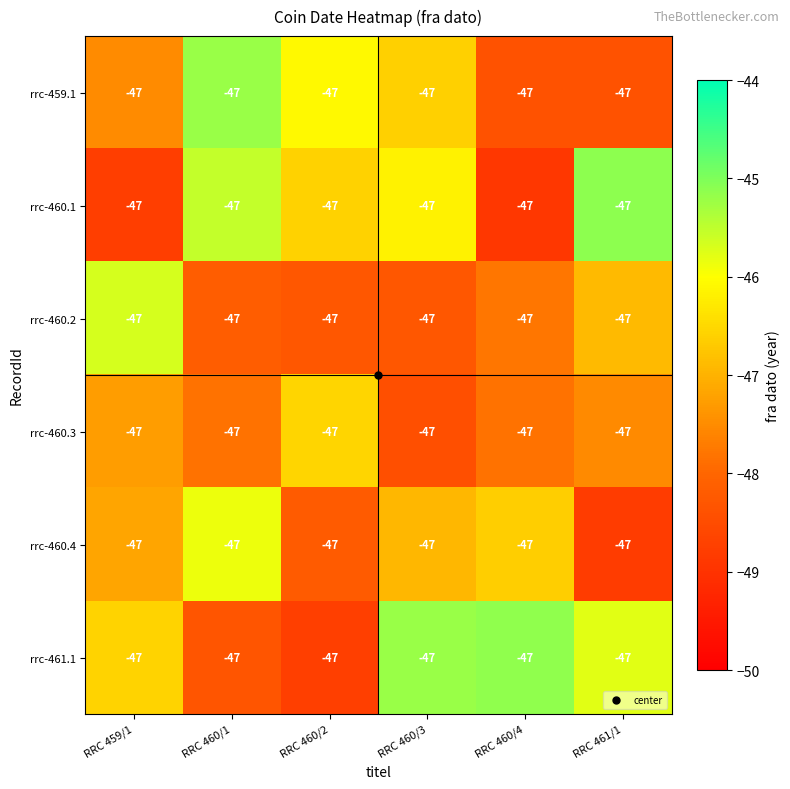

Reading right to left, extract all data points from this chart.

rrc-459.1: RRC 461/1=-47.0	RRC 460/4=-47.0	RRC 460/3=-47.0	RRC 460/2=-47.0	RRC 460/1=-47.0	RRC 459/1=-47.0
rrc-460.1: RRC 461/1=-47.0	RRC 460/4=-47.0	RRC 460/3=-47.0	RRC 460/2=-47.0	RRC 460/1=-47.0	RRC 459/1=-47.0
rrc-460.2: RRC 461/1=-47.0	RRC 460/4=-47.0	RRC 460/3=-47.0	RRC 460/2=-47.0	RRC 460/1=-47.0	RRC 459/1=-47.0
rrc-460.3: RRC 461/1=-47.0	RRC 460/4=-47.0	RRC 460/3=-47.0	RRC 460/2=-47.0	RRC 460/1=-47.0	RRC 459/1=-47.0
rrc-460.4: RRC 461/1=-47.0	RRC 460/4=-47.0	RRC 460/3=-47.0	RRC 460/2=-47.0	RRC 460/1=-47.0	RRC 459/1=-47.0
rrc-461.1: RRC 461/1=-47.0	RRC 460/4=-47.0	RRC 460/3=-47.0	RRC 460/2=-47.0	RRC 460/1=-47.0	RRC 459/1=-47.0